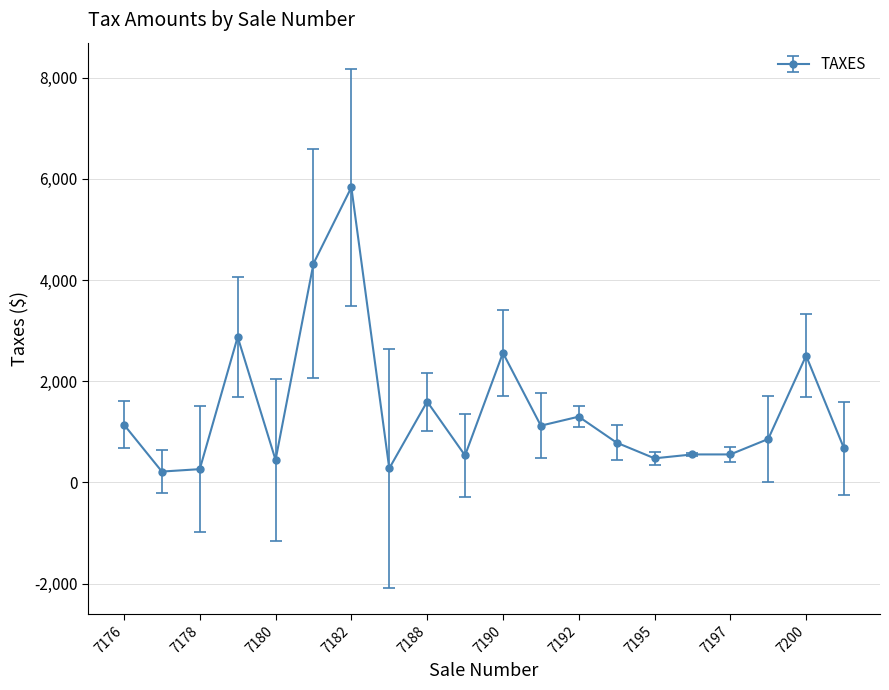

True or false: there are more than 1 points higher than both neighbors.

True